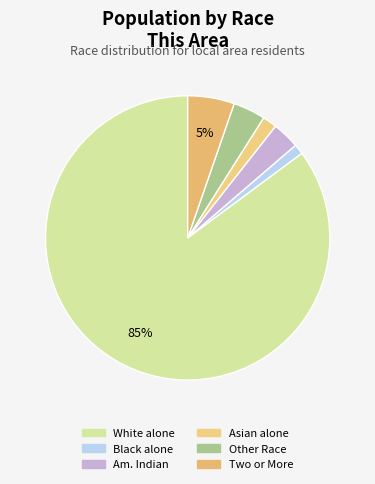

Which slice is the smallest?

Black or African American alone